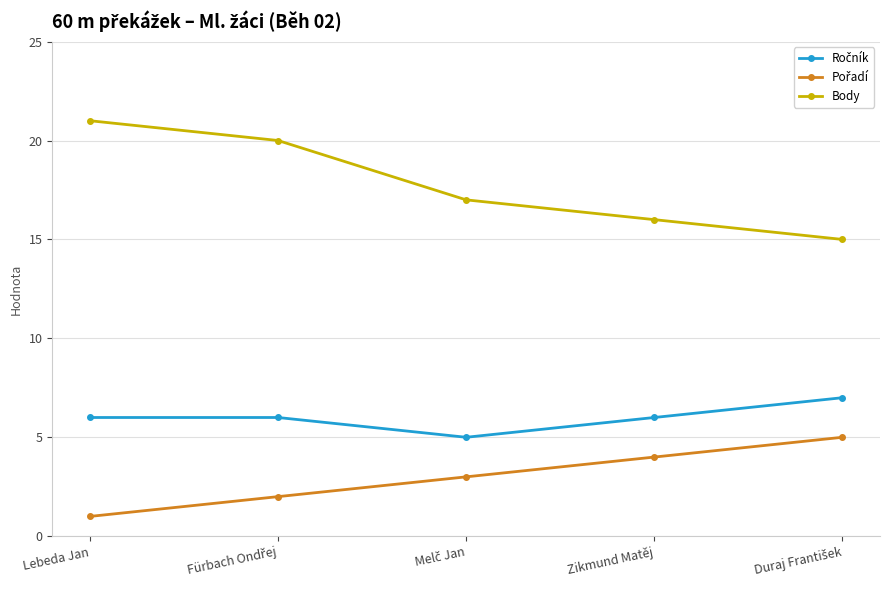

At how many categories does at least one series exceed 8?

5